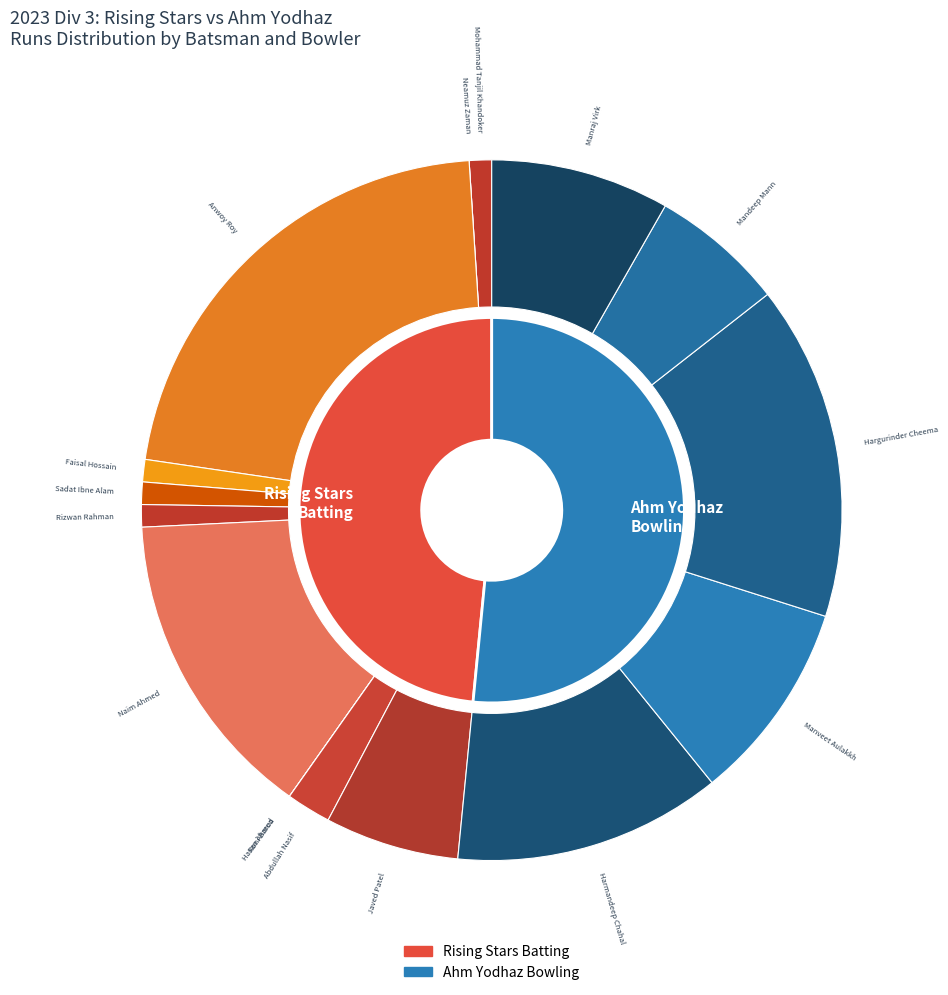

The Javed Patel slice represents 1% of the pie. True or false?

False